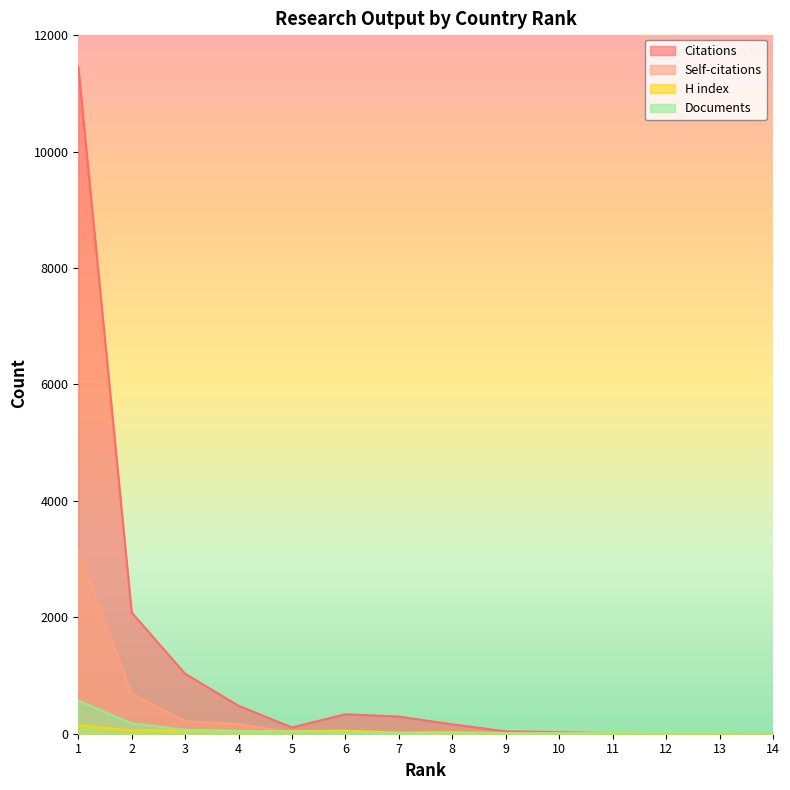

What are all the series names shown in the legend?

Citations, Self-citations, H index, Documents